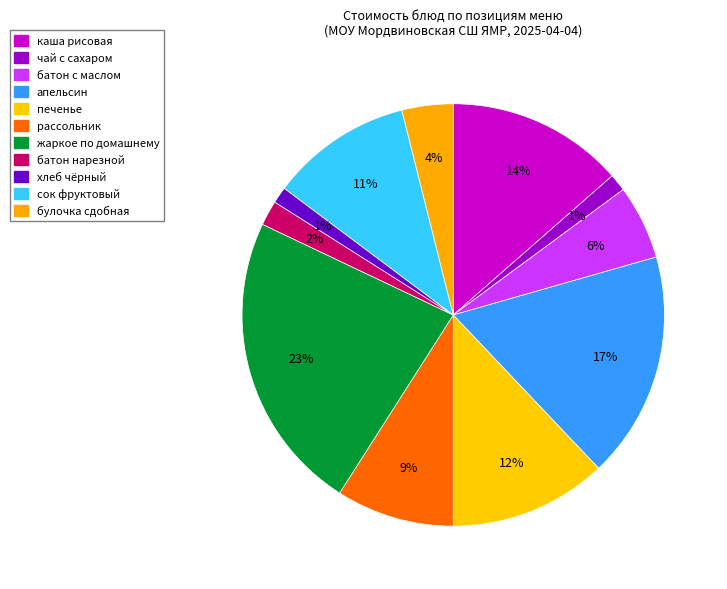

To the nearest percent, what is the difference between the largest and smallest slice percentages?

22%